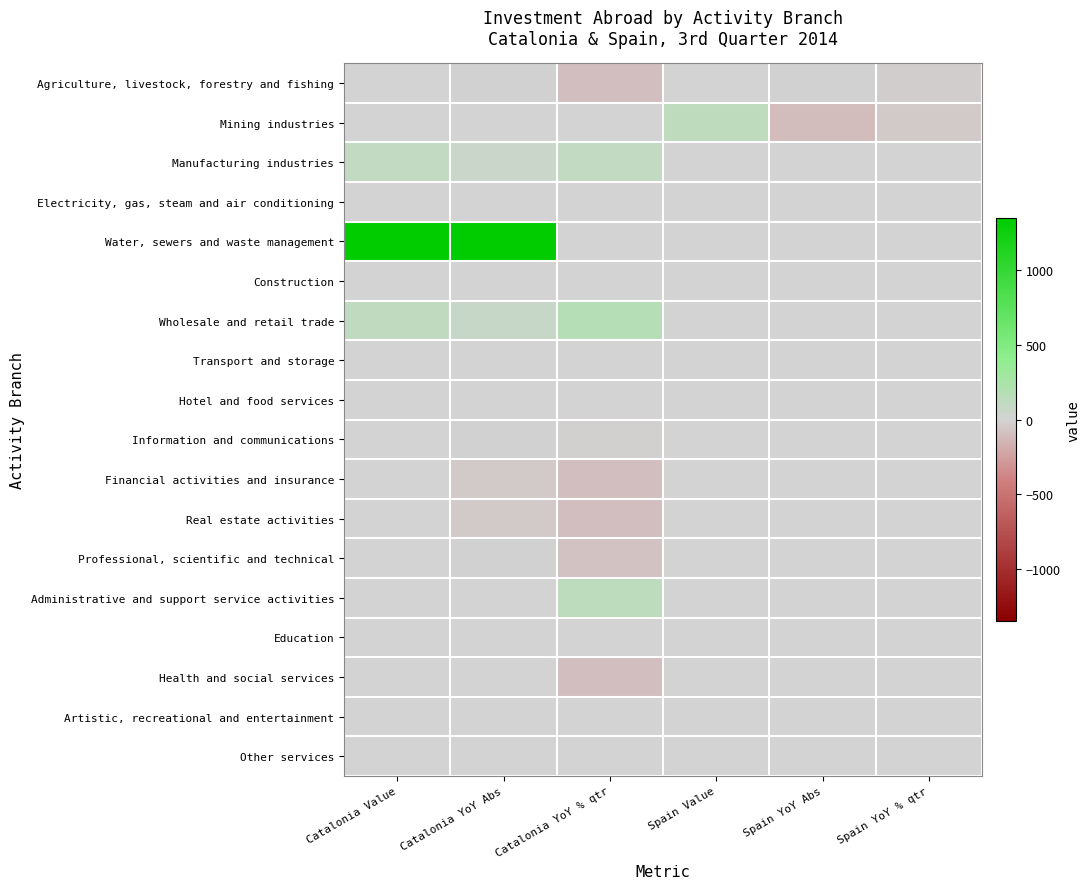

Which series changed the most between Catalonia YoY Abs and Catalonia YoY % qtr?

Water, sewers and waste management